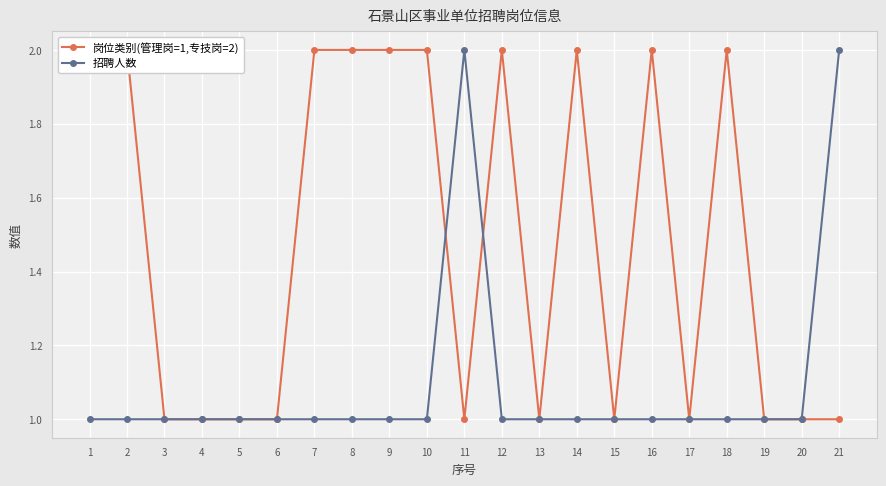

Which label corresponds to the smallest value in the chart?

3